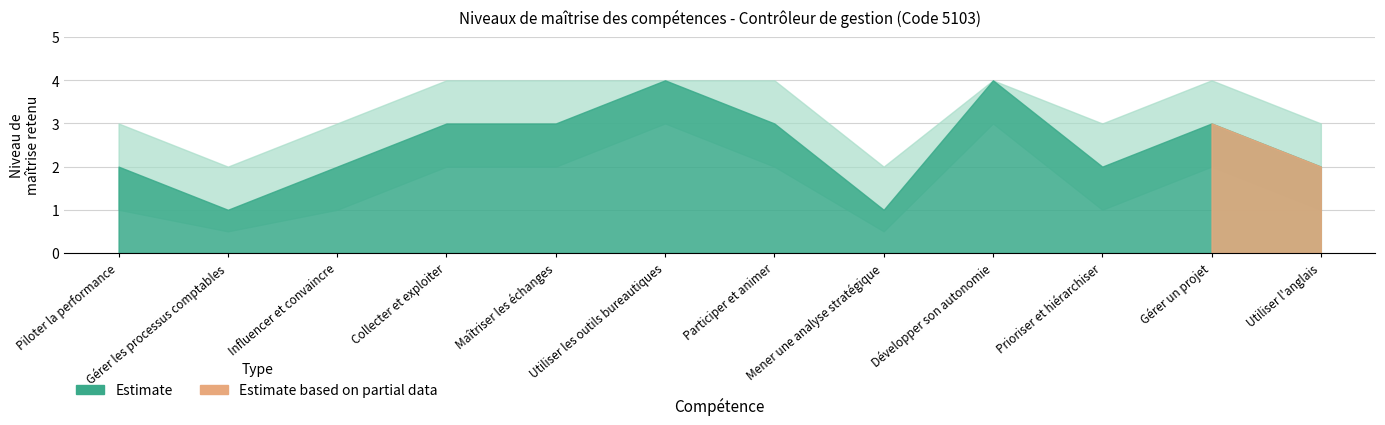

What is the sum of all Niveau de maitrise retenu values?

30.0